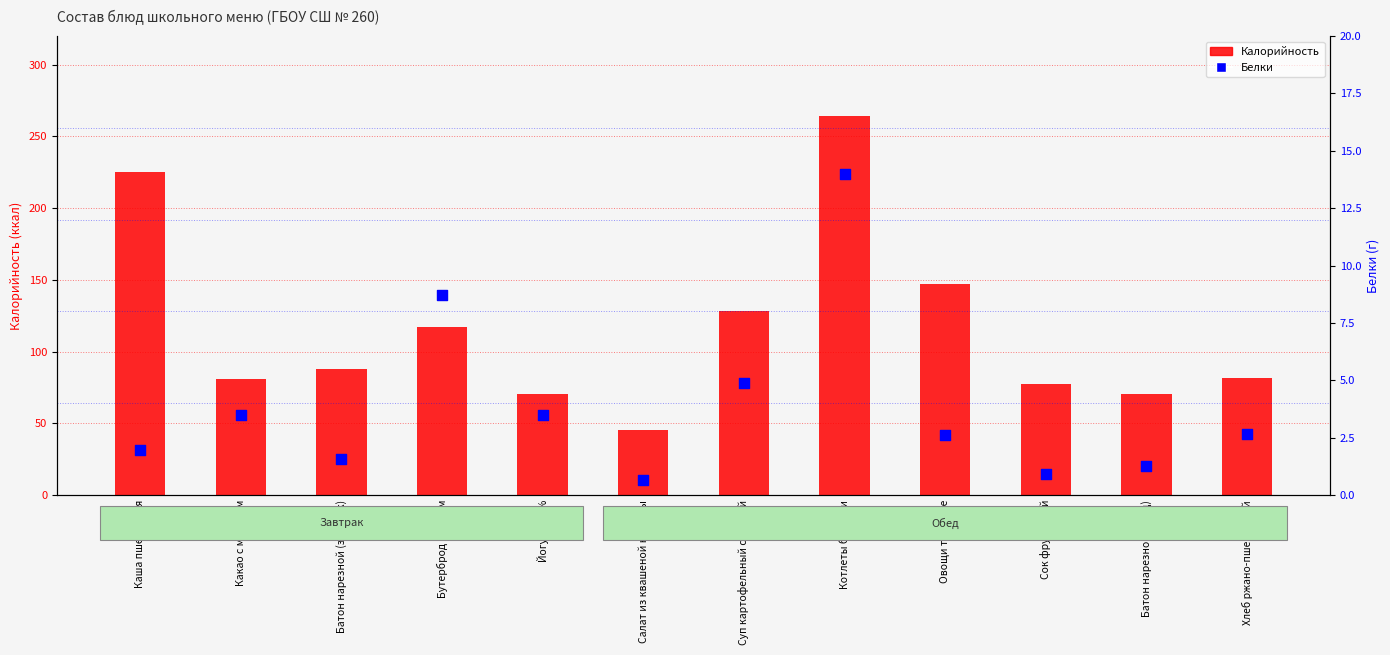

At how many categories does at least one series exceed 183?

2